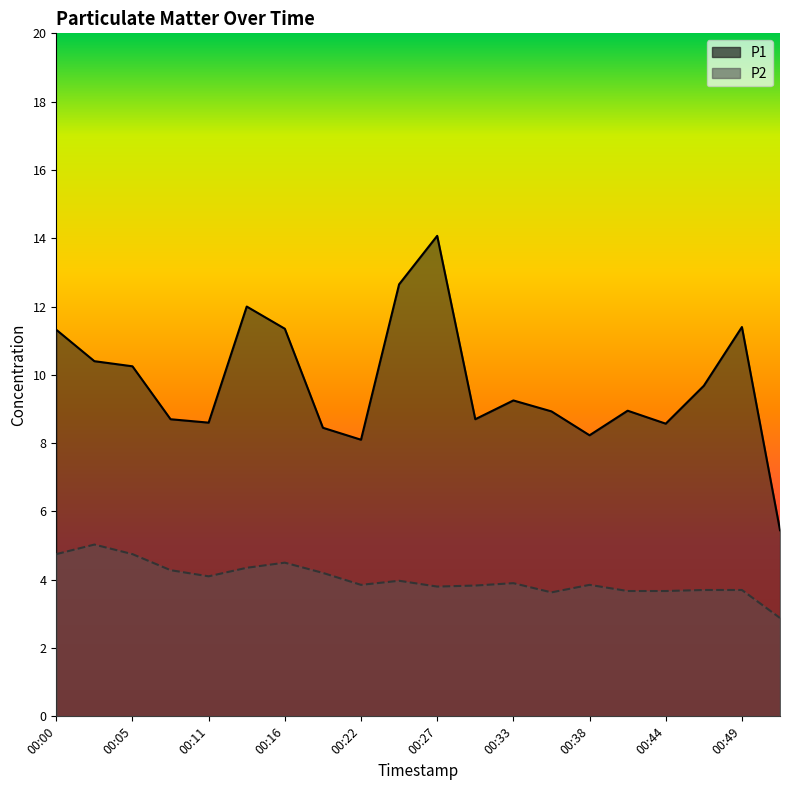

Is it true that P2 equals 2.1 at 00:00?

False